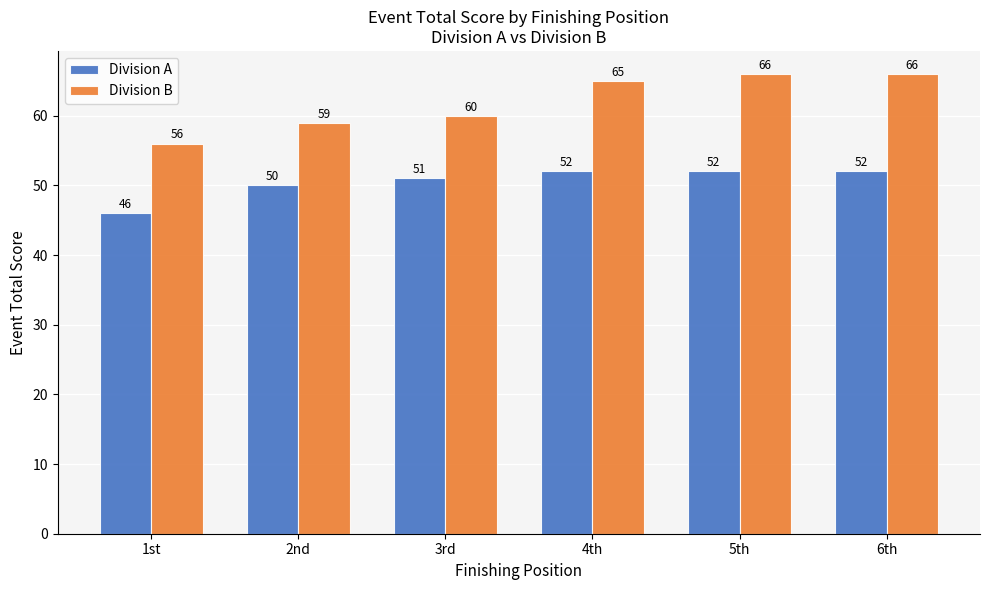

List the series in order of their peak value, lowest first.

Division A, Division B